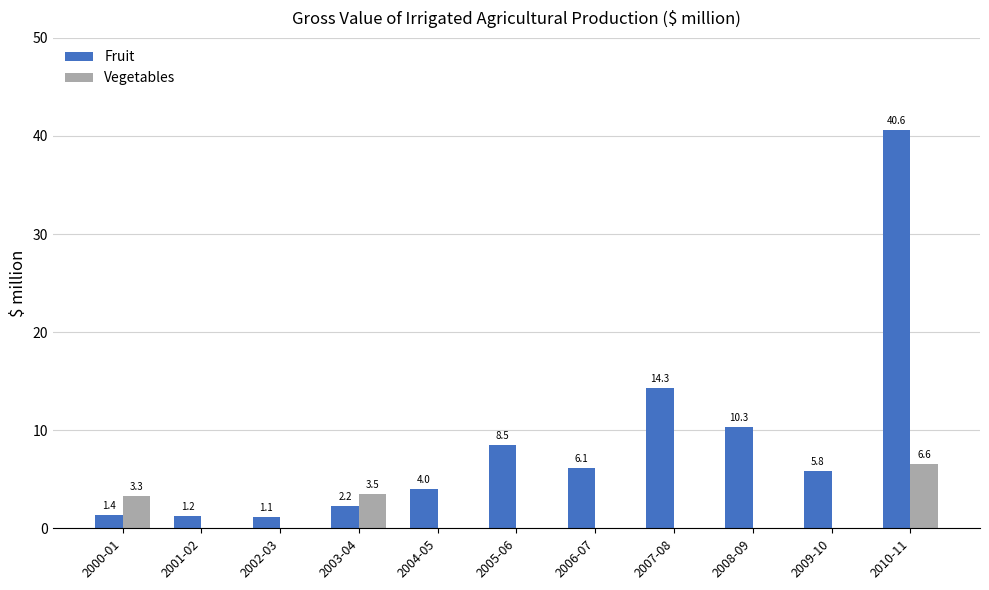

At which label does Fruit first exceed 5?

2005-06